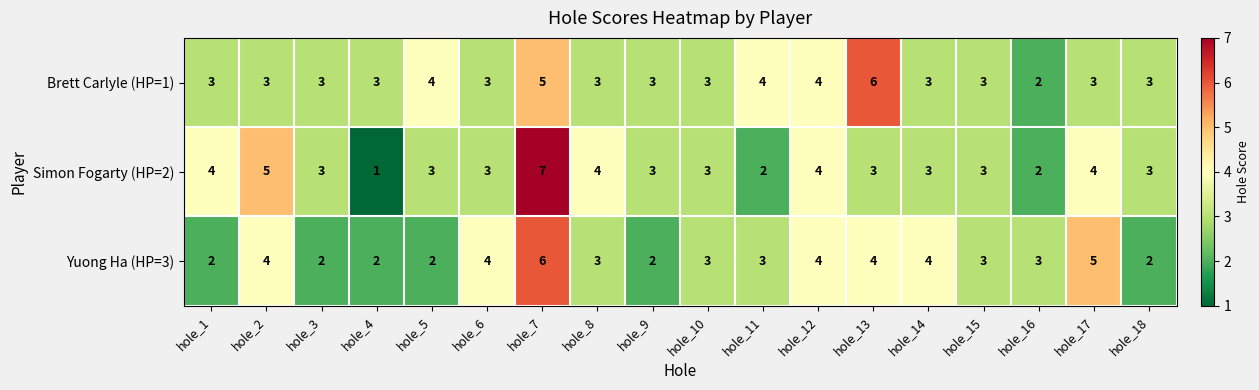

What is the greatest value displayed?

7